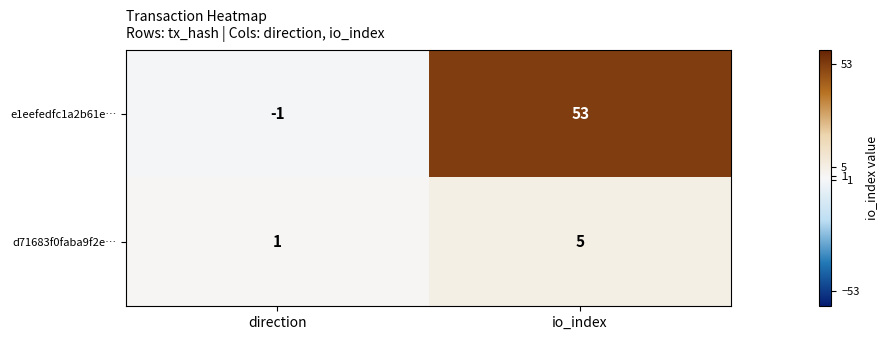

The d71683f0faba9f2e… series shows 2 at direction. True or false?

False